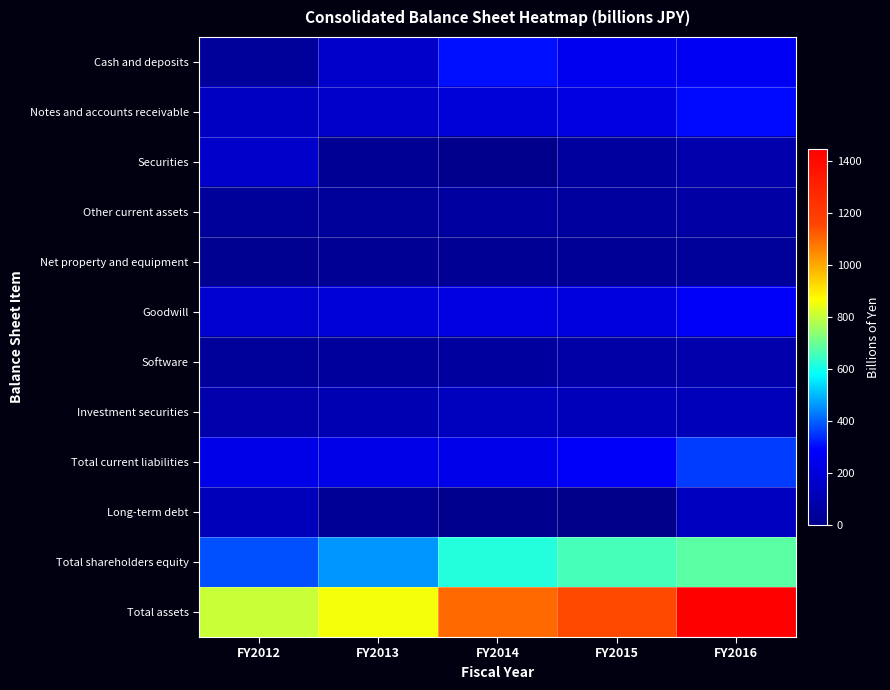

Which label corresponds to the smallest value in the chart?

FY2015